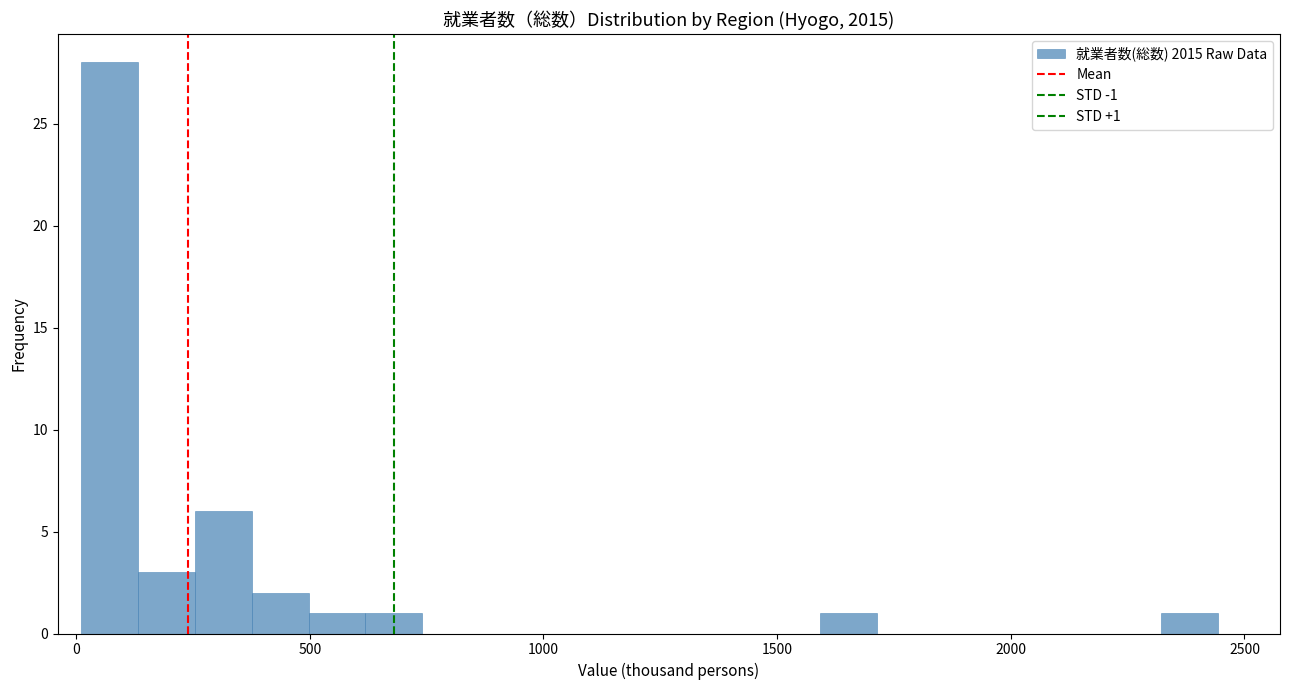

Read against the x-axis, roughly where is the centre of the tallest bar?

50